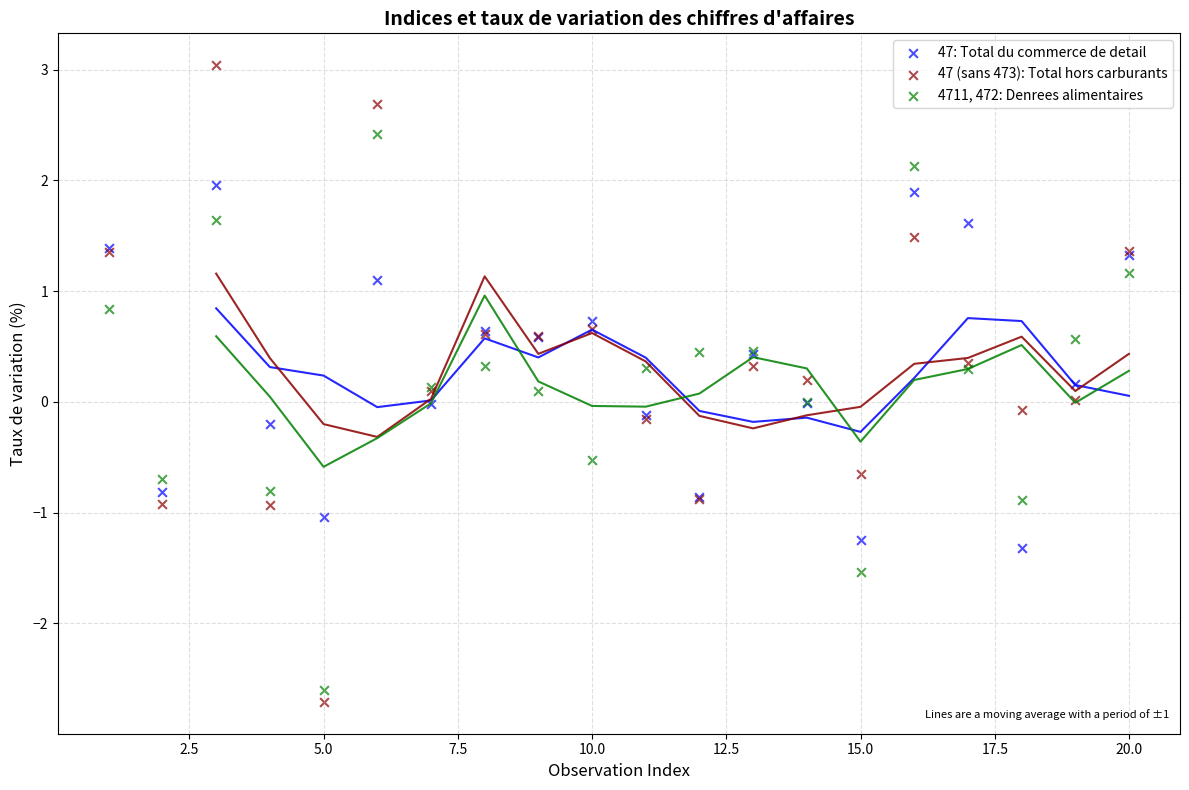

Which series reaches the maximum Y coordinate?

47 (sans 473): Total hors carburants